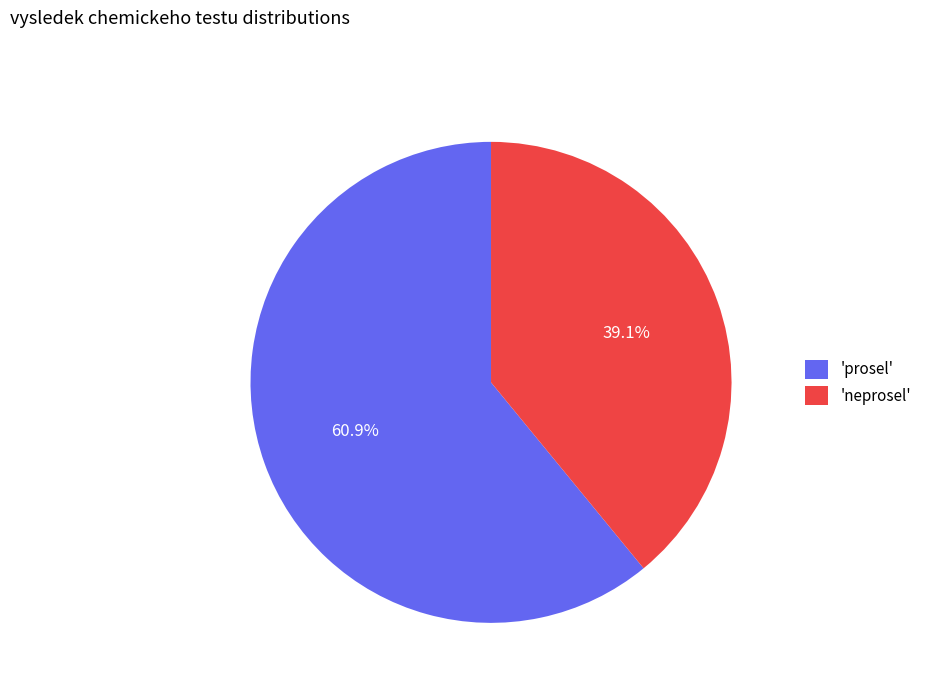

What percentage is NOT represented by 'neprosel'?

60.9%